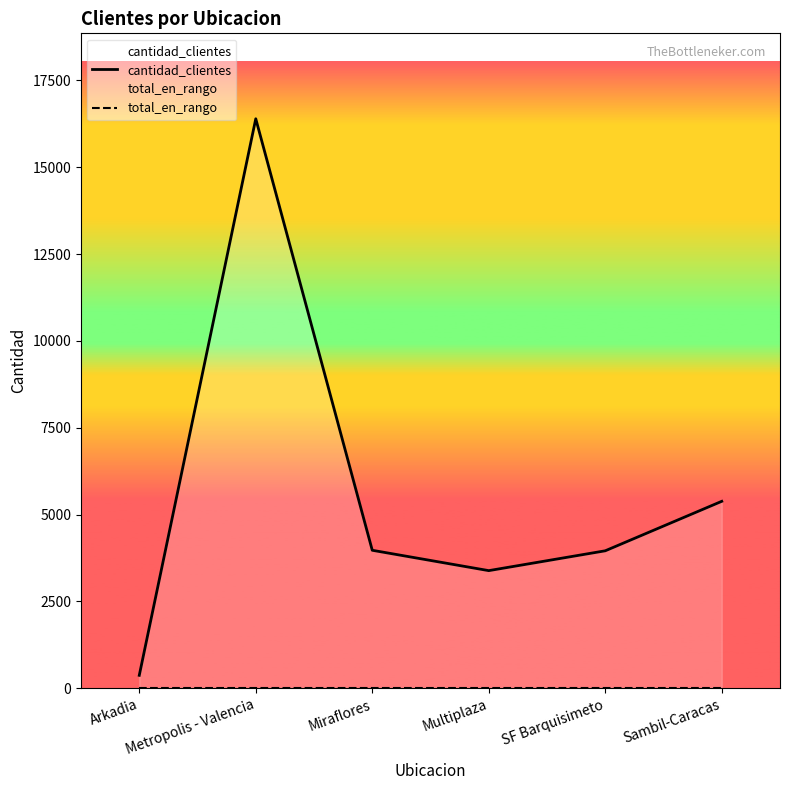

Reading right to left, extract all data points from this chart.

cantidad_clientes: 5383	3959	3388	3974	16393	375
total_en_rango: 0	0	0	0	0	0